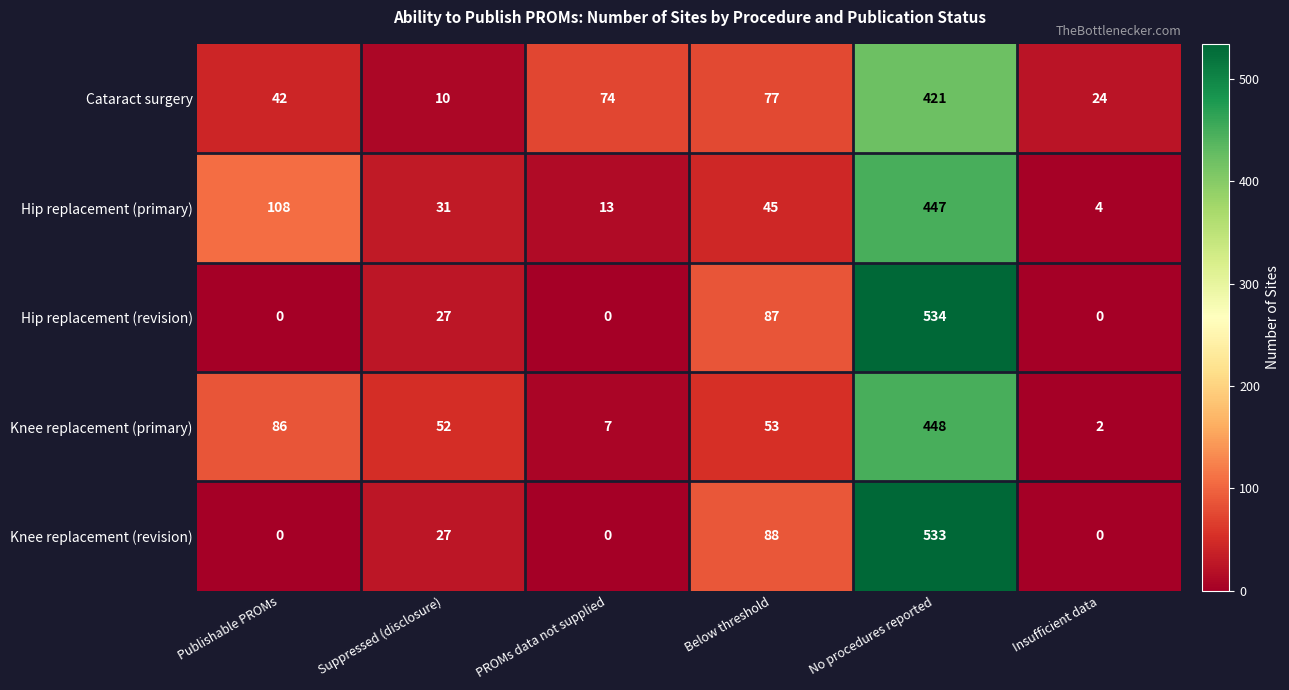

Between Below threshold and Insufficient data, which series saw the biggest shift?

Knee replacement (revision)